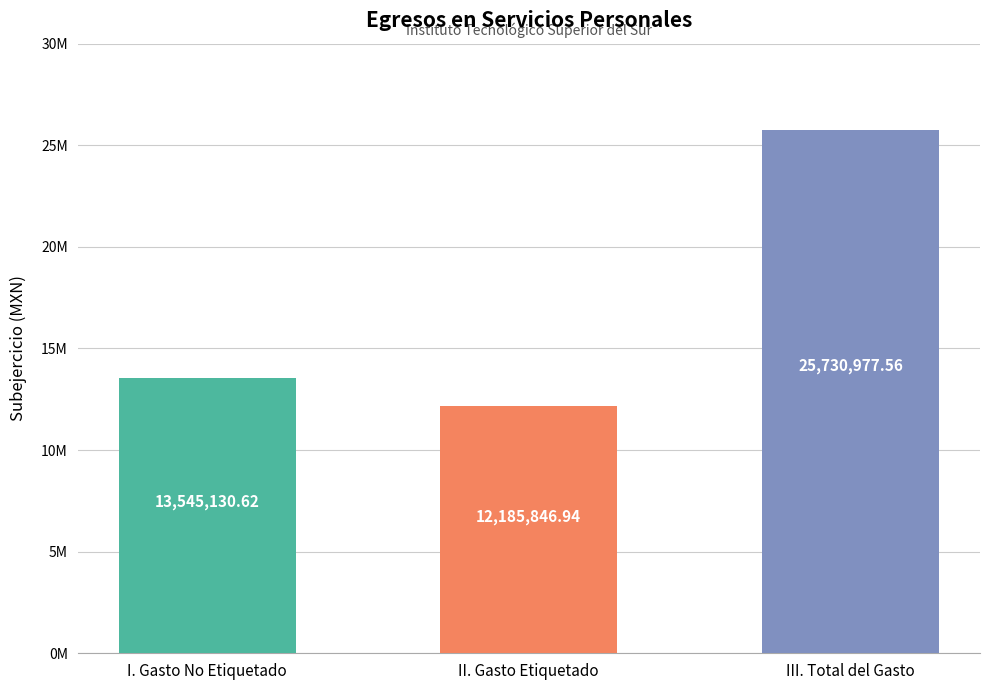

What is the greatest value displayed?

25730977.6